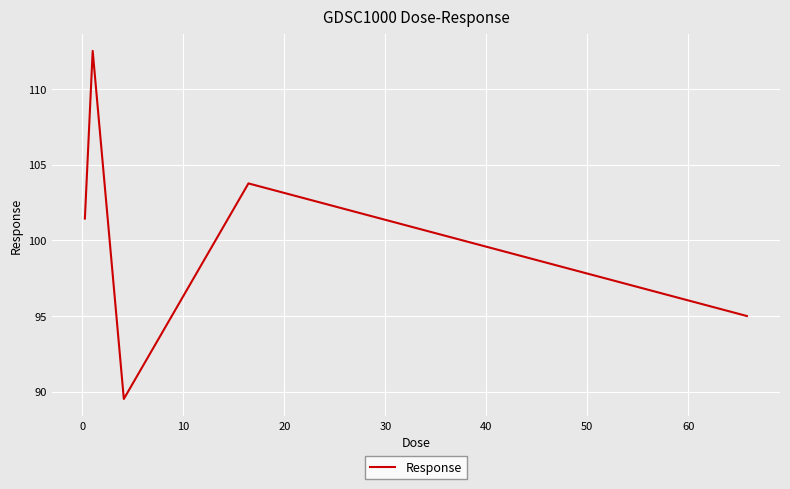

What is the difference between the second highest and second lowest values?

8.8